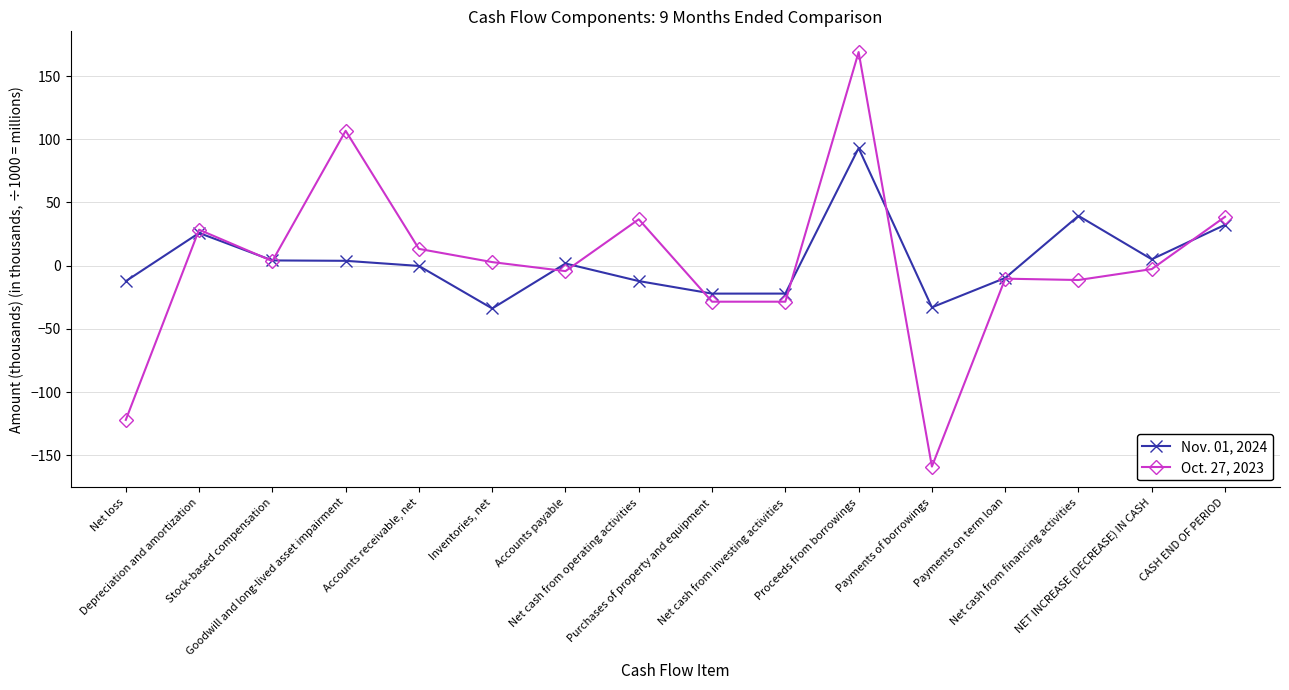

True or false: Oct. 27, 2023 and Nov. 01, 2024 intersect in this chart.

True